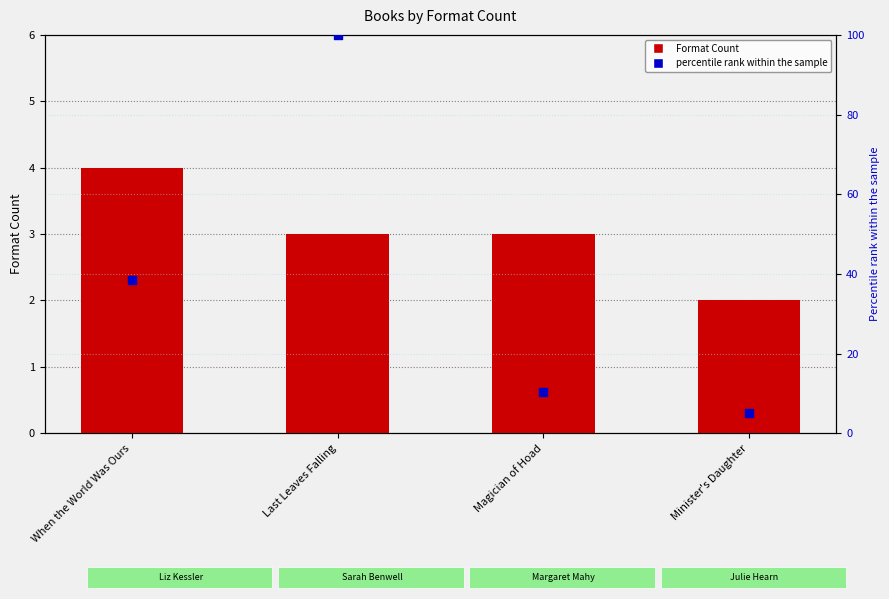

At which category is the sum across all series the highest?

Last Leaves Falling